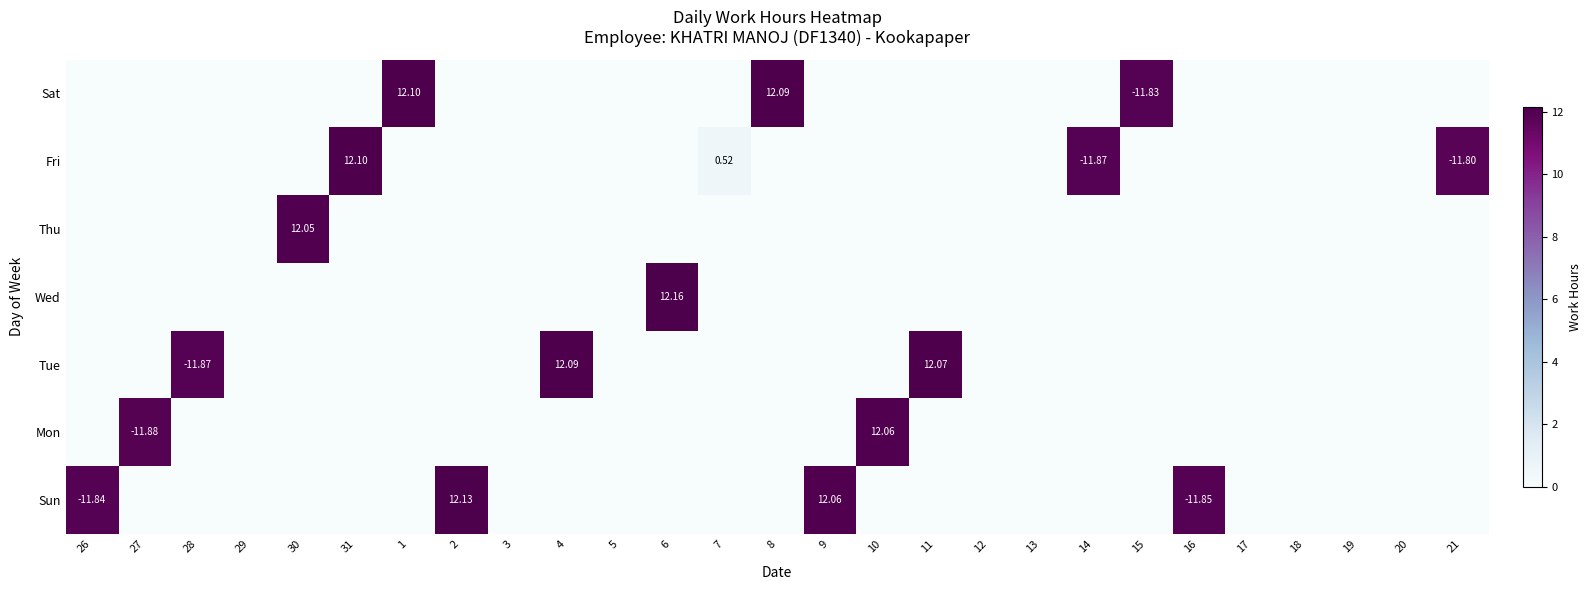

Is it true that Fri equals 0.0 at 11?

True